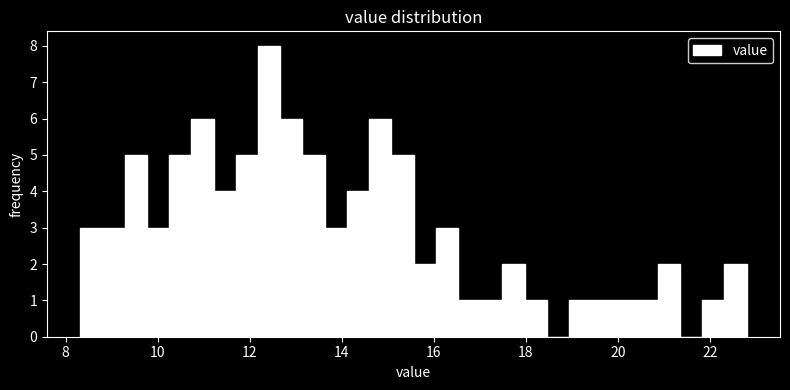

Read against the x-axis, roughly where is the centre of the tallest bar?

12.4